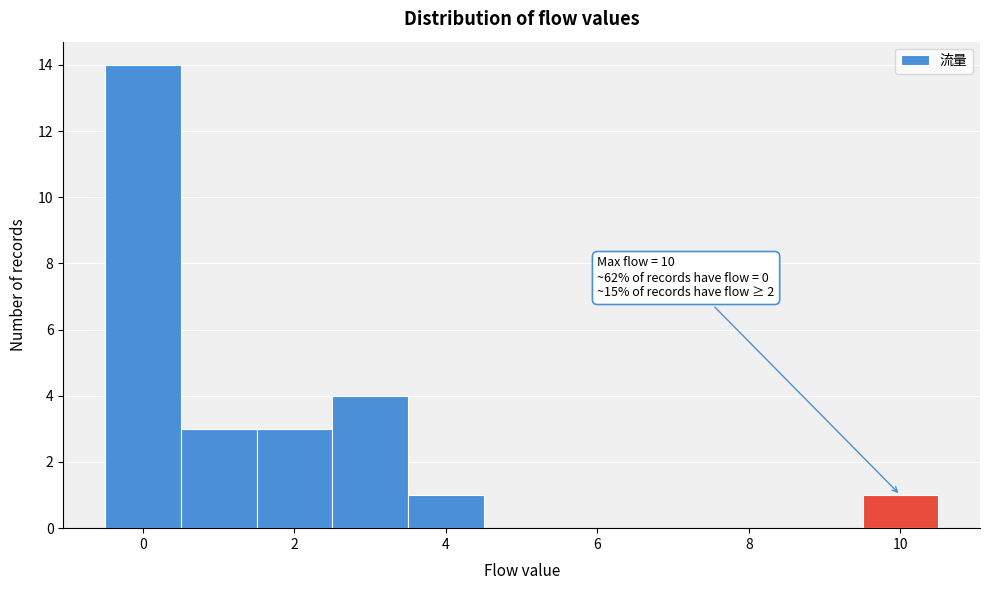

Over which range of the x-axis is the bar tallest?

-0.5 to 0.5